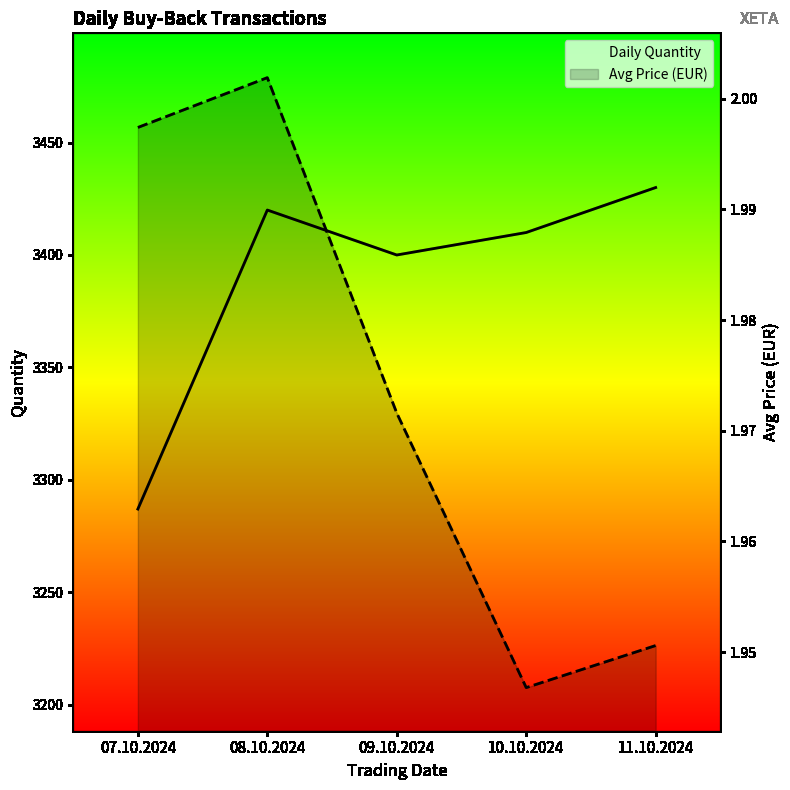

True or false: Daily Quantity and Avg Price (EUR) cross at least once.

False